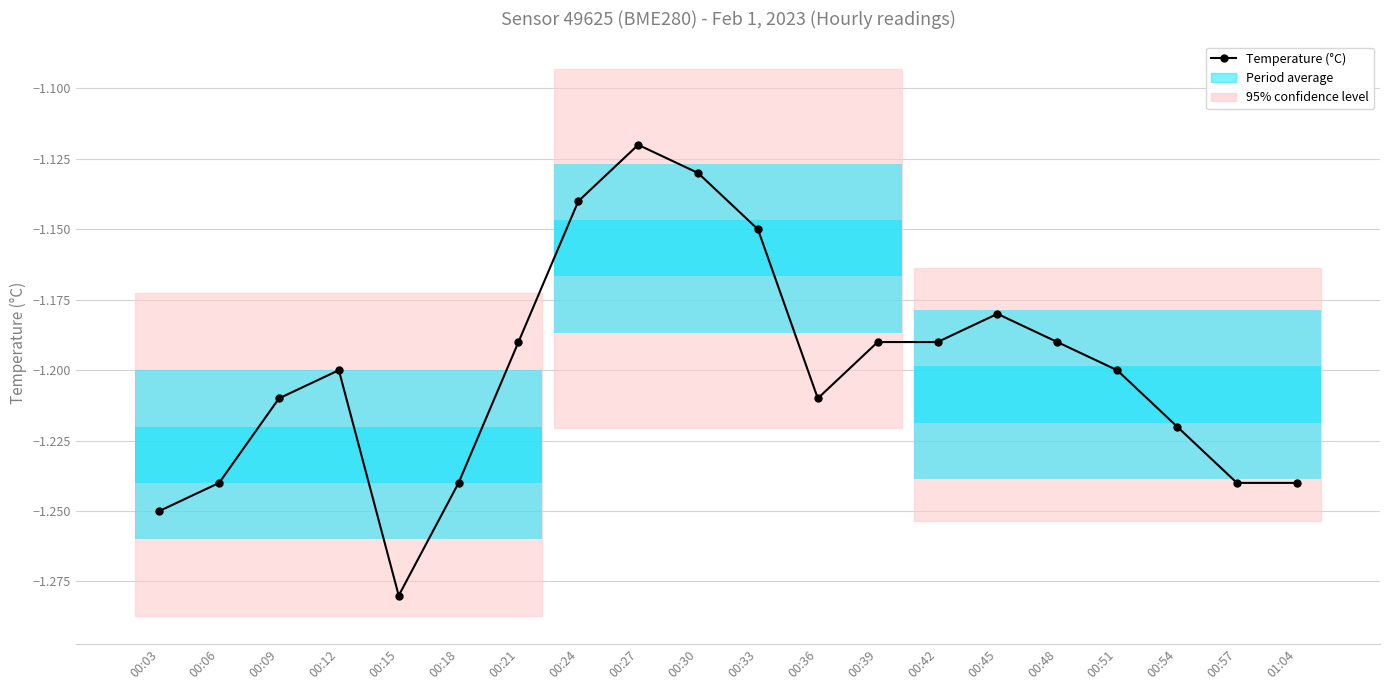

Reading right to left, what are all the values shown in this chart?

-1.2	-1.2	-1.2	-1.2	-1.2	-1.2	-1.2	-1.2	-1.2	-1.1	-1.1	-1.1	-1.1	-1.2	-1.2	-1.3	-1.2	-1.2	-1.2	-1.2